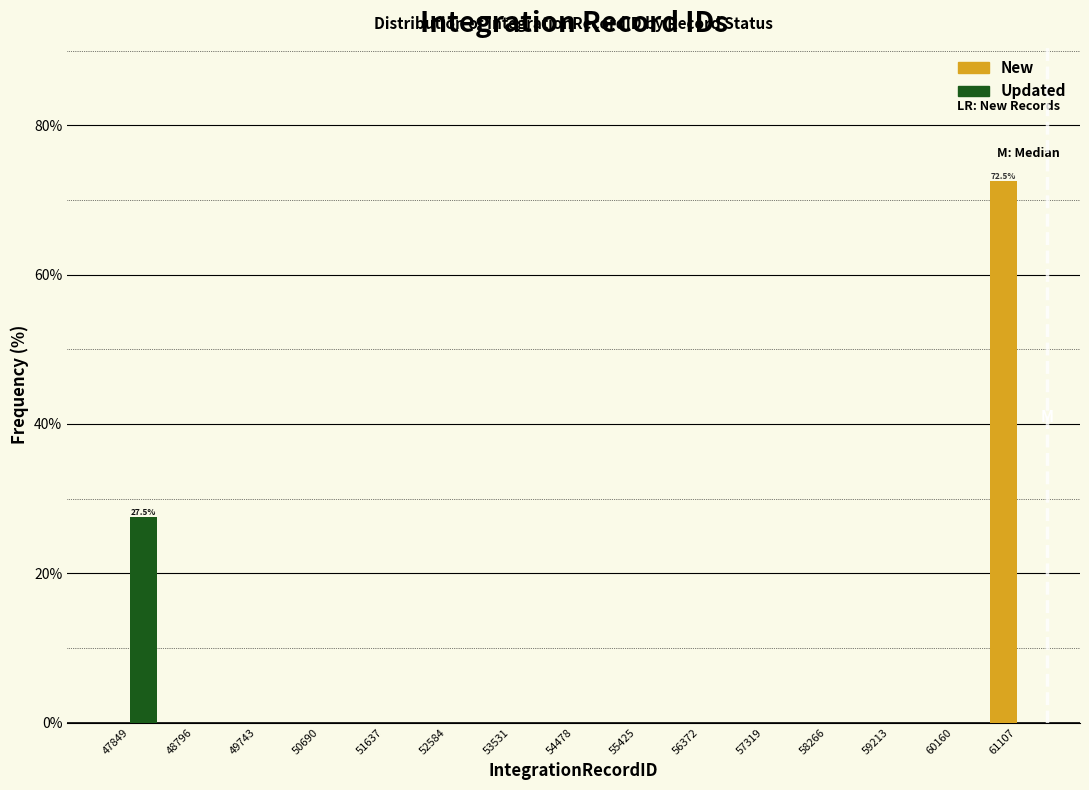

In the New series, which range on the x-axis has the tallest bar?

60600 to 61600